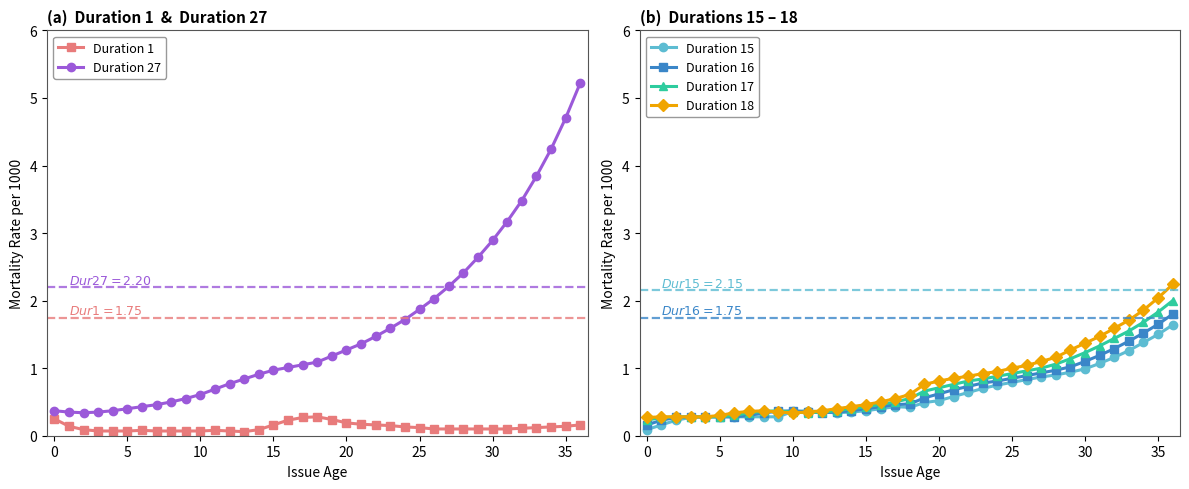

Read the Duration 16 value at 15.

0.4